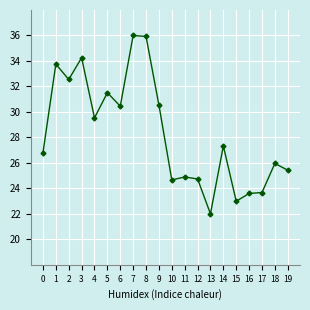

What is the sum of all values?

566.6